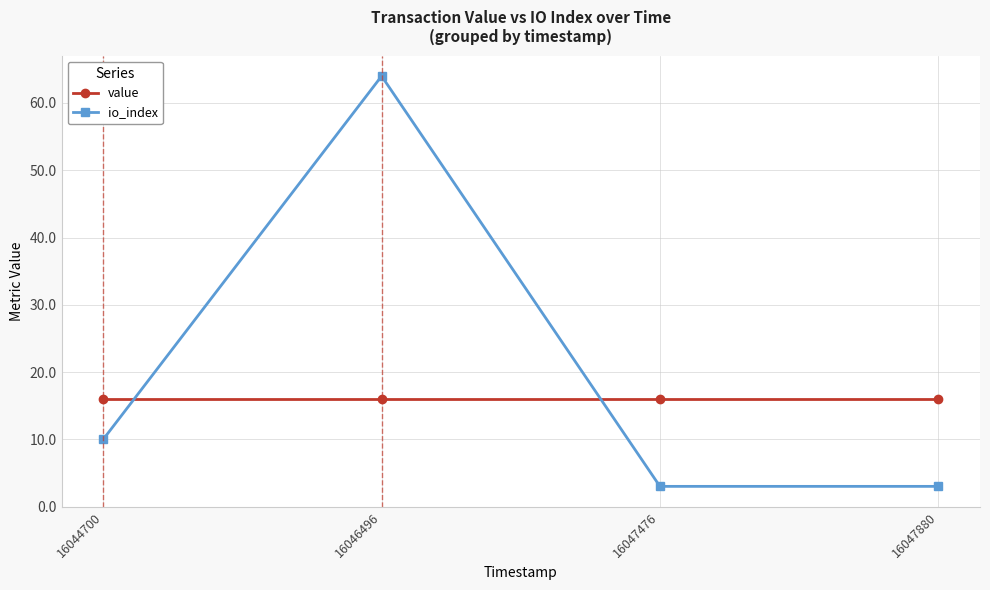

At how many categories does at least one series exceed 20?

1